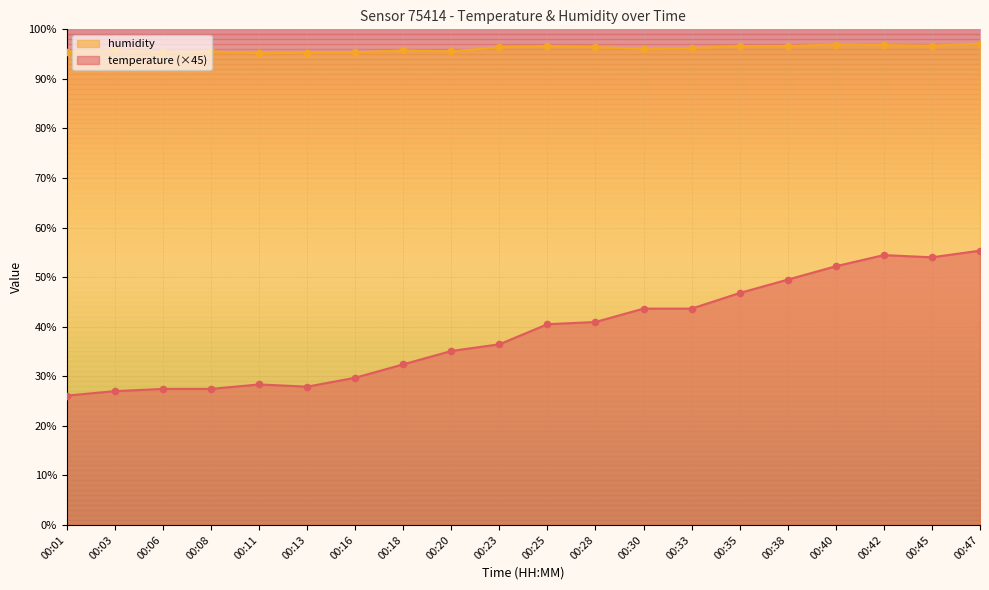

Which series has the widest spread of Y values?

temperature